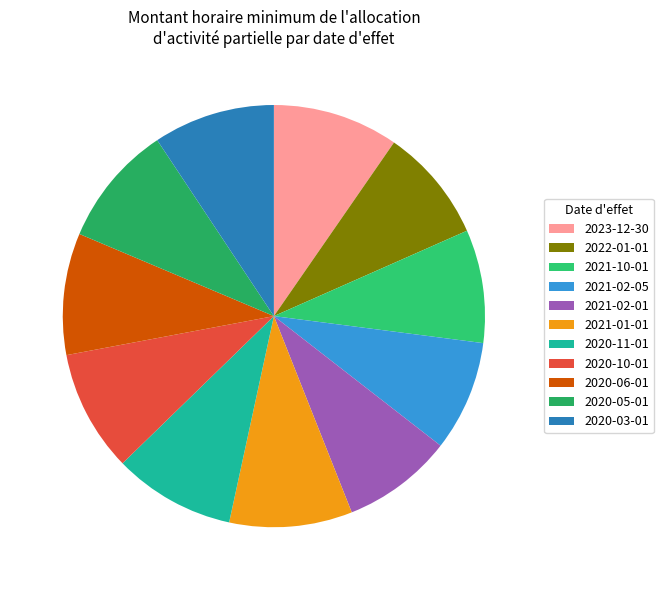

How much of the chart is everything except 2021-02-01?

91.5%